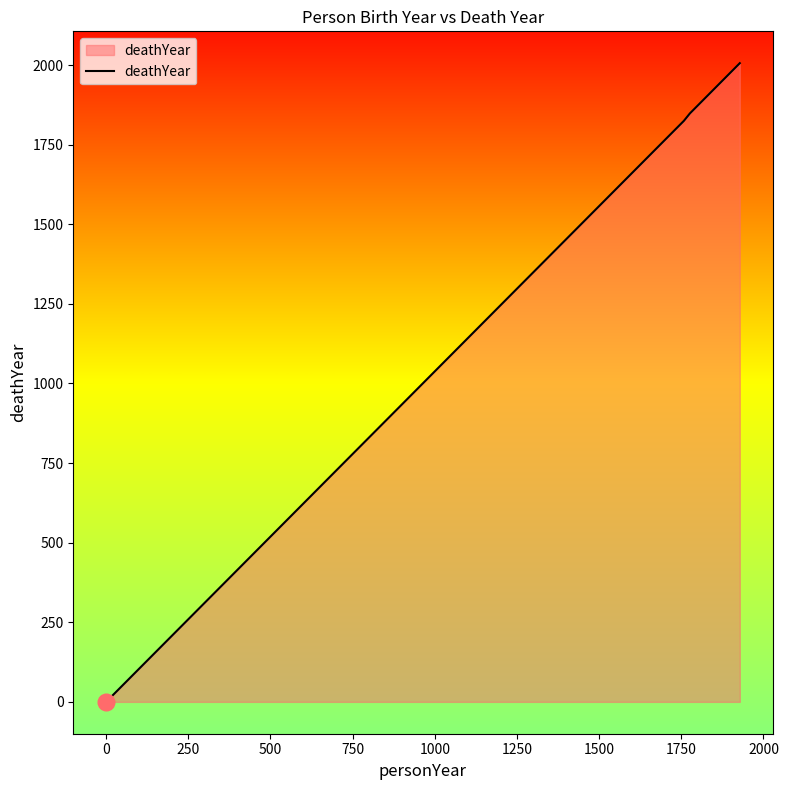

How many lines are shown in the chart?

1